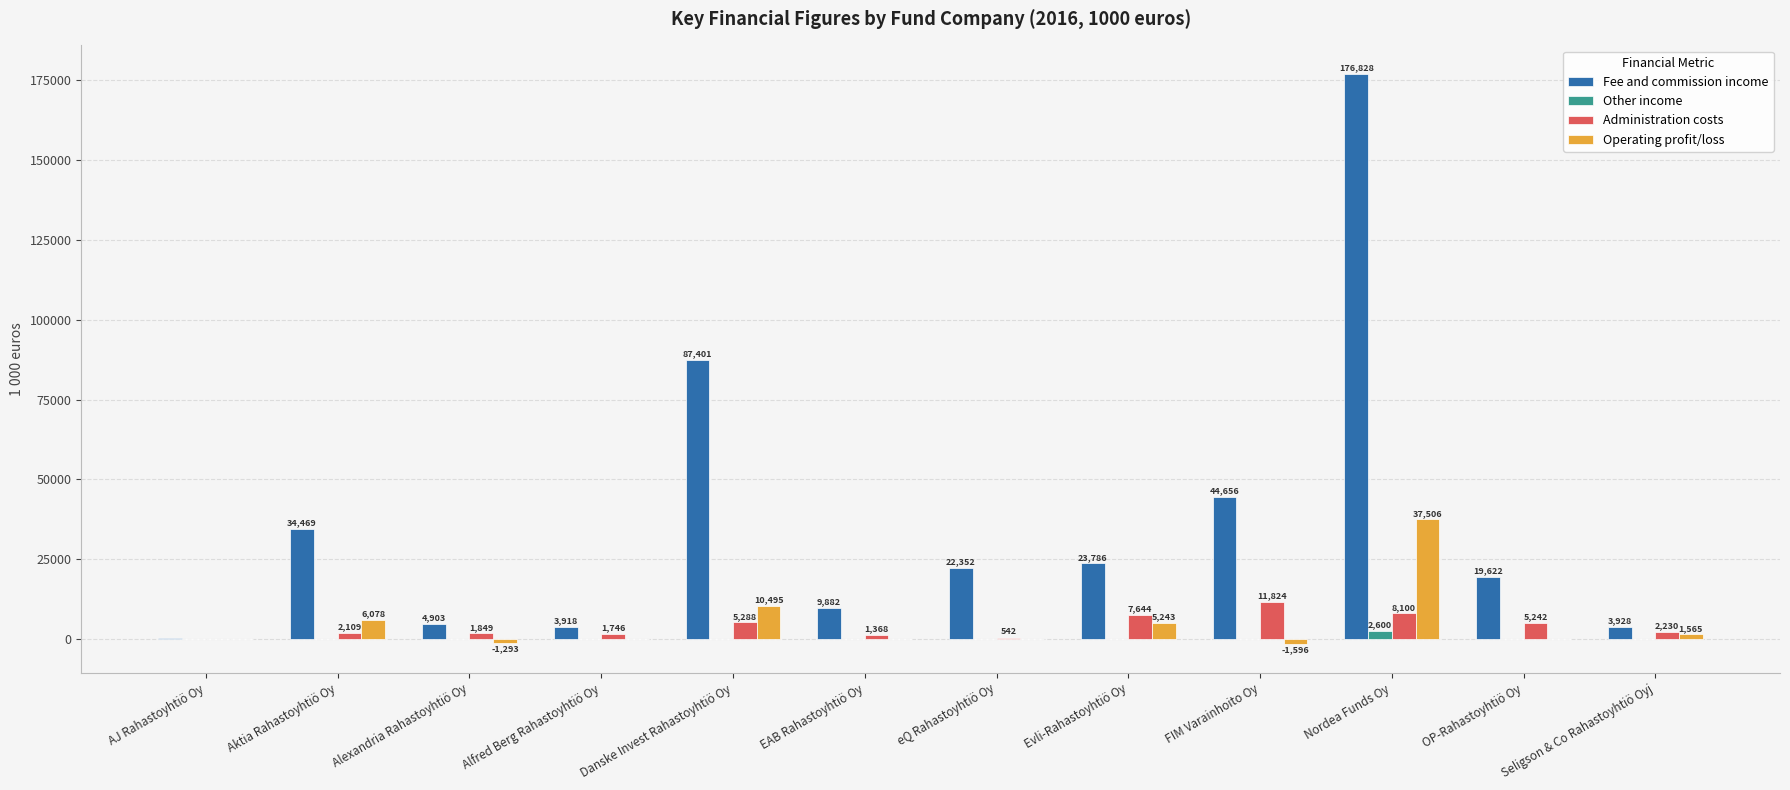

How many distinct data groups are displayed?

4